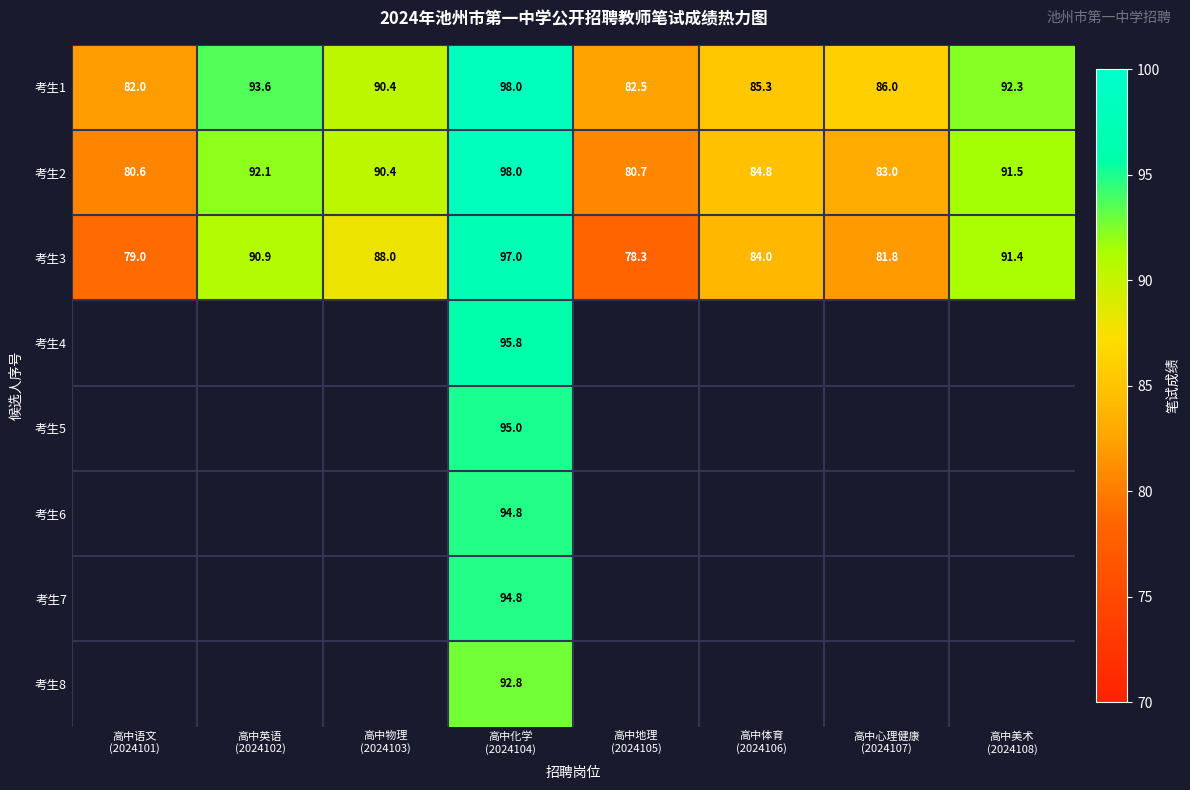

What is the difference between the maximum and minimum values in the 考生1 series?

16.0